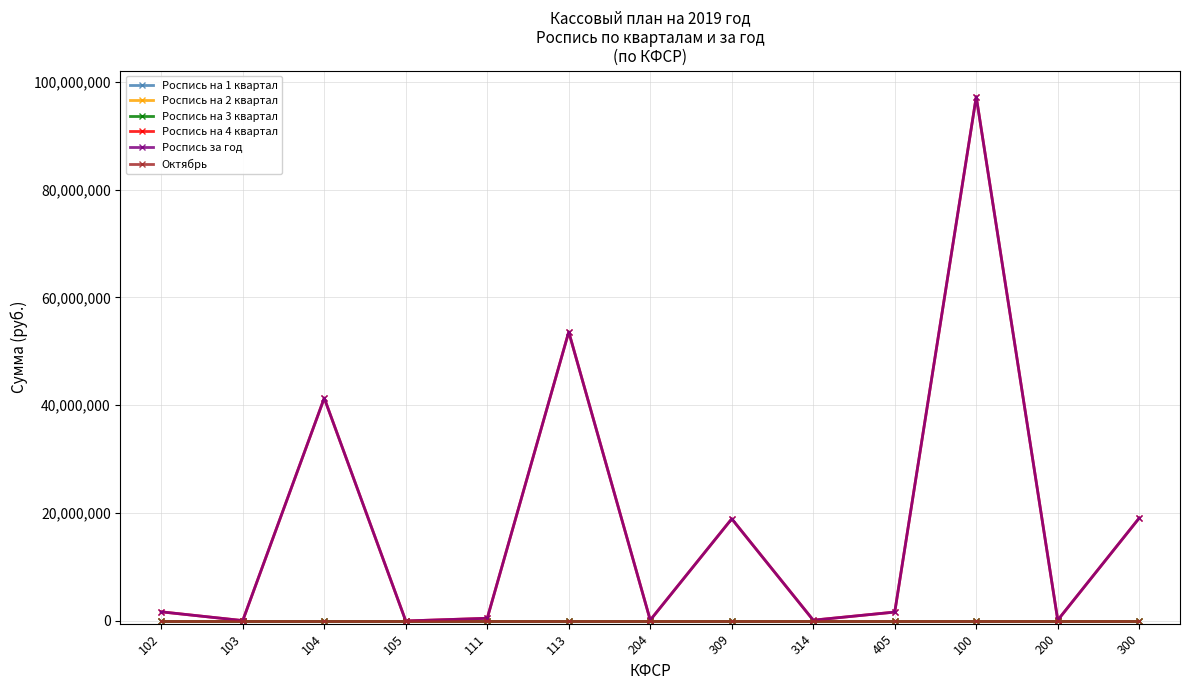

The value of Роспись за год at 103 is 72000. True or false?

True